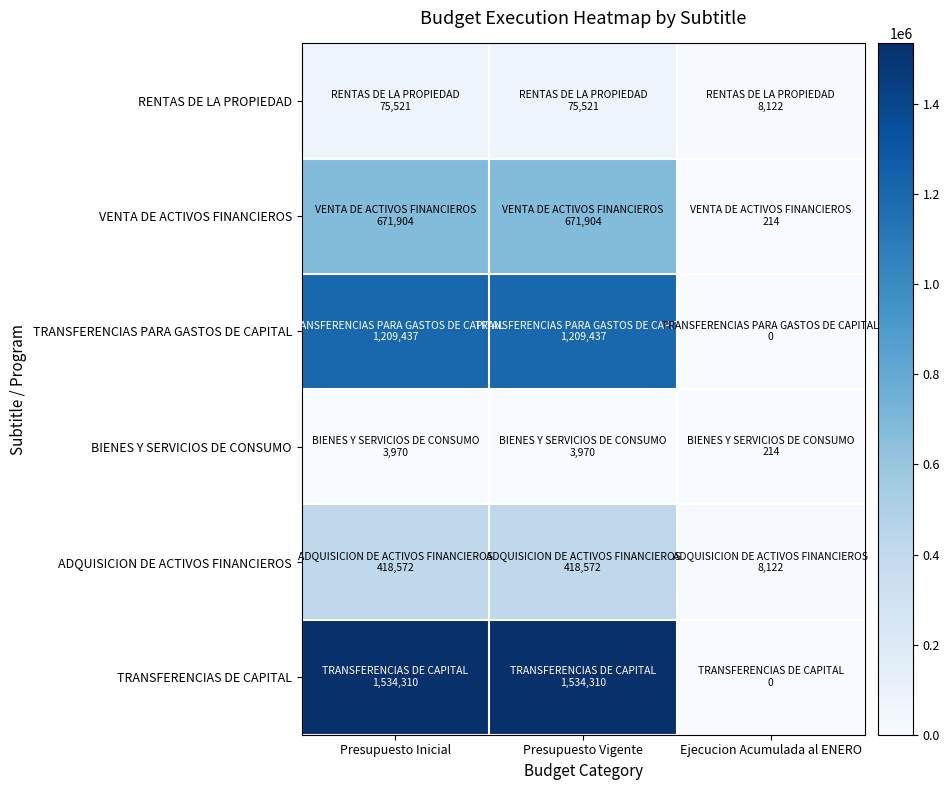

Which has a higher value, Ejecucion Acumulada al ENERO or Presupuesto Inicial?

Presupuesto Inicial